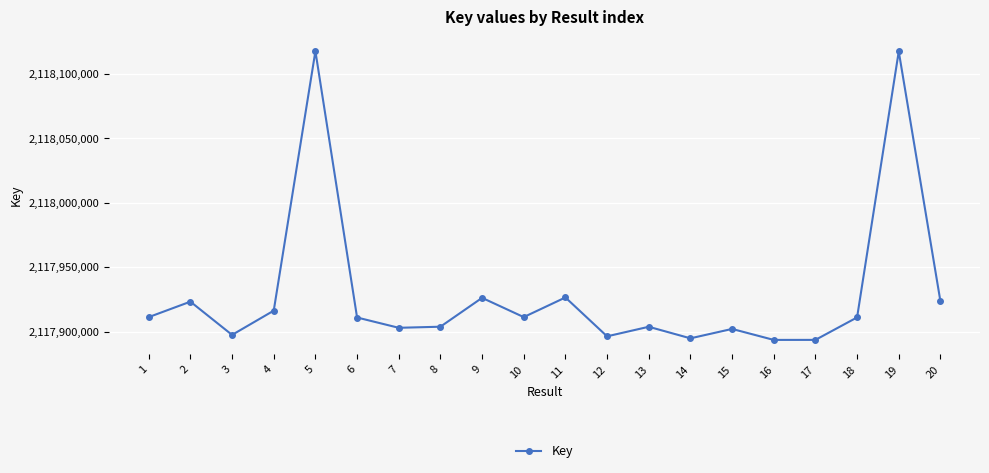

How many lines are shown in the chart?

1